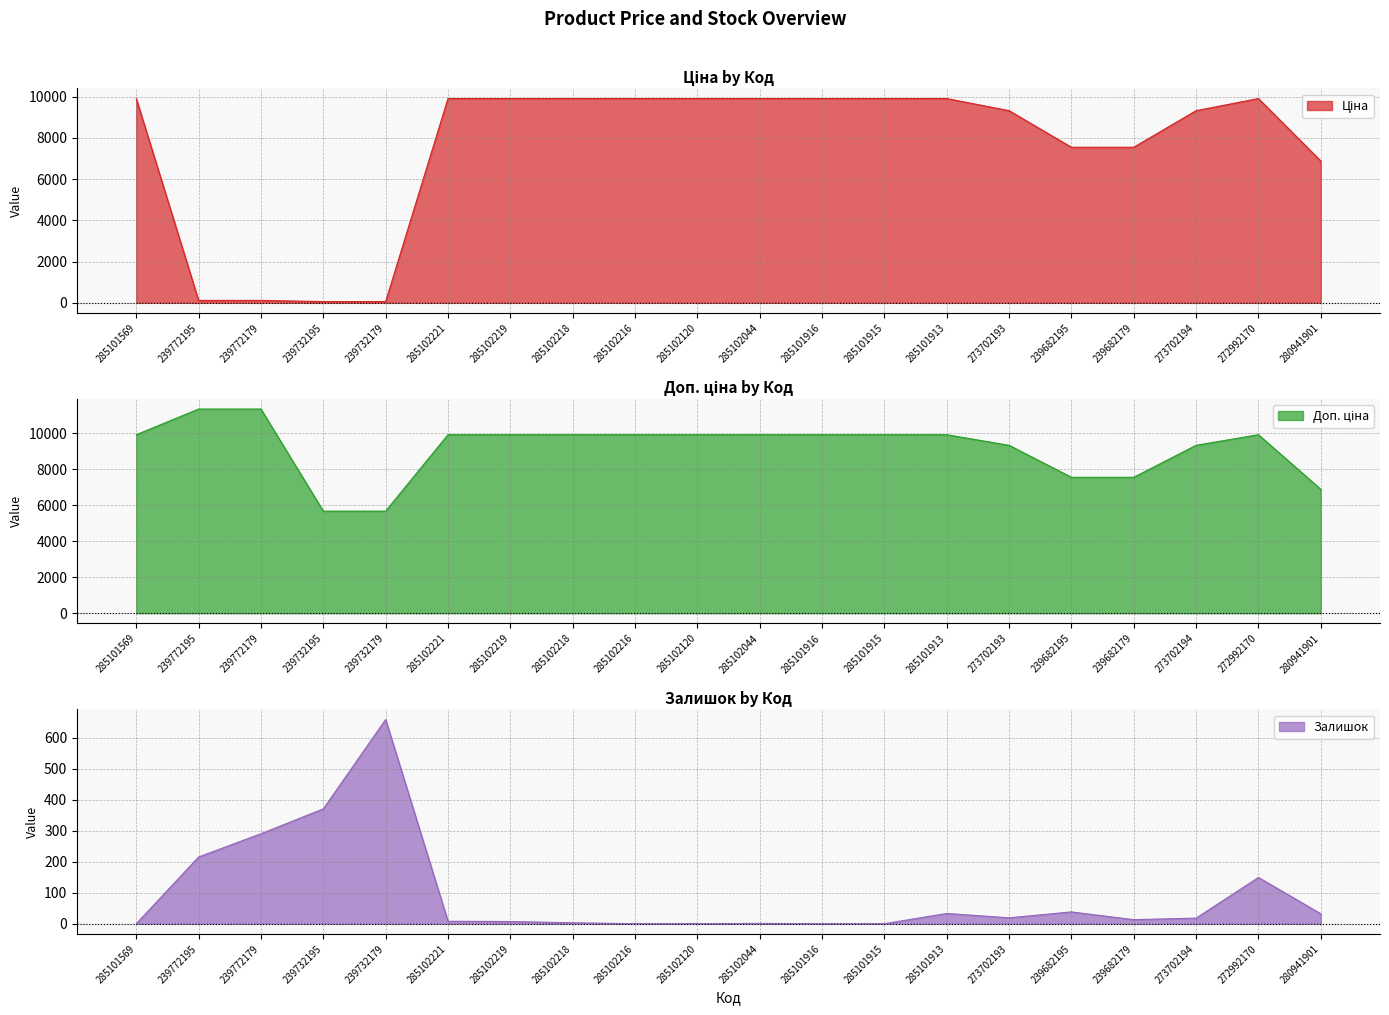

How many values in the Залишок series exceed 18?

9